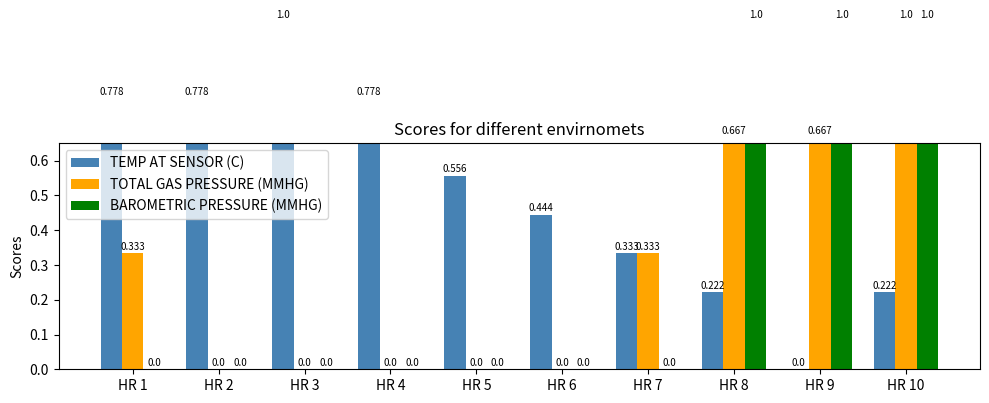

What is the average value of the BAROMETRIC PRESSURE (MMHG) series?

0.3